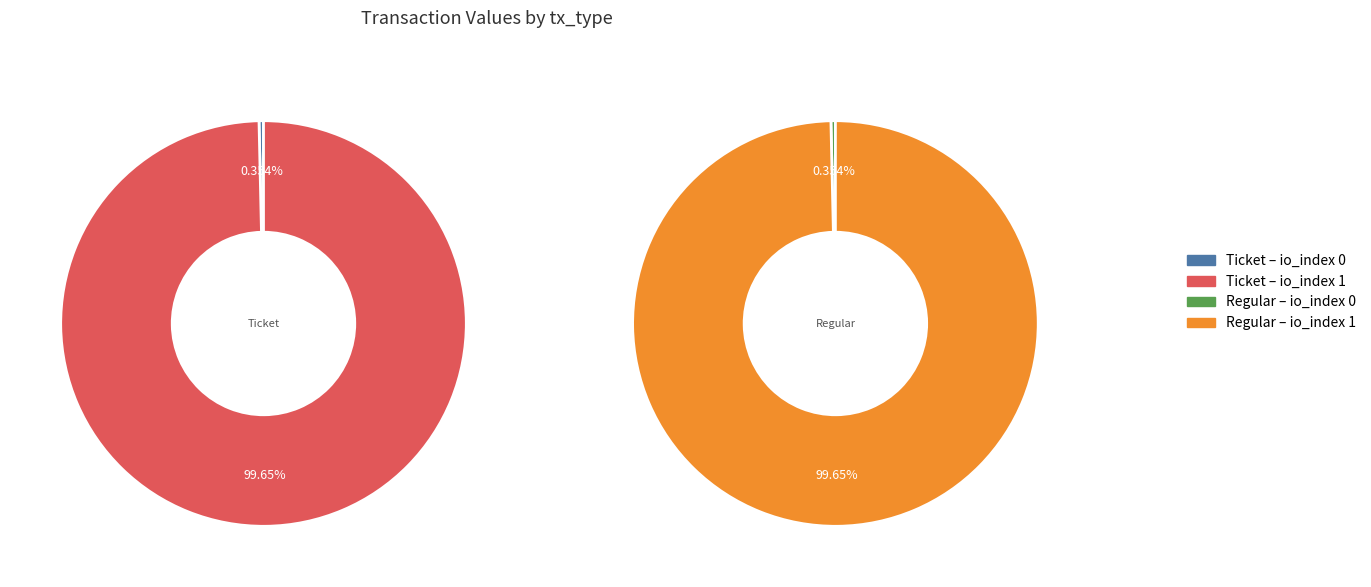

Which has a higher value, io_index=0 or io_index=1?

io_index=1